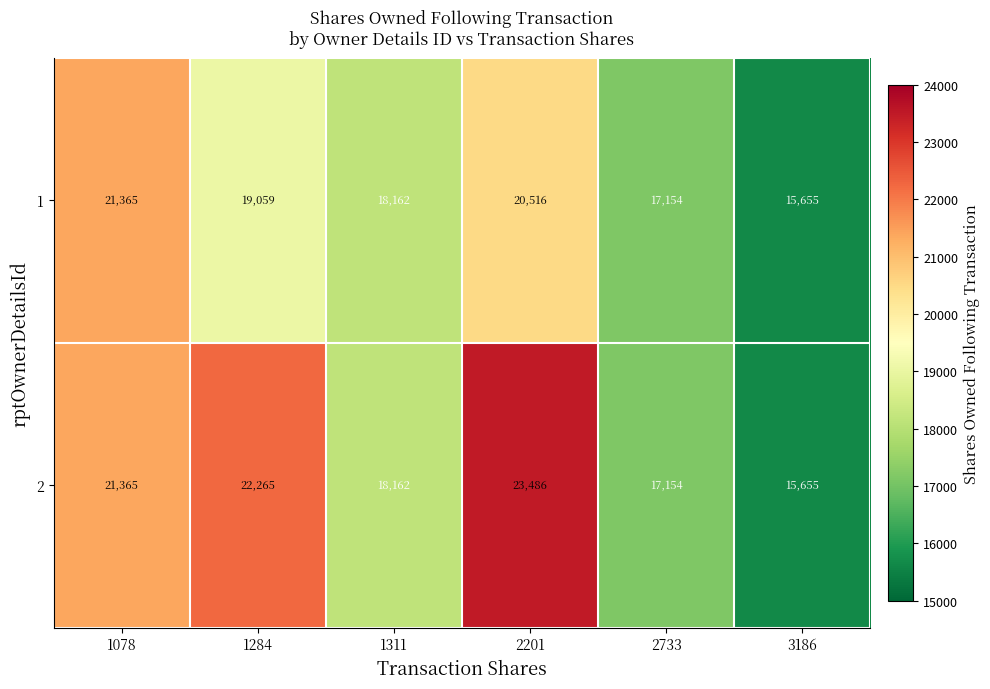

True or false: 2 has a value of 17154 at 2733.

True